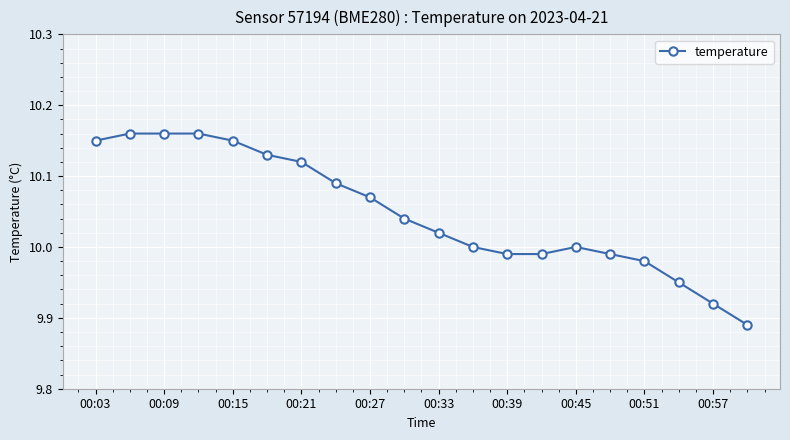

What is the sum of all values?

201.0